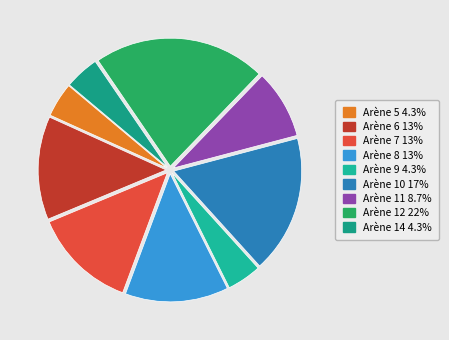

Approximately how many times larger is the value at Arène 8 compared to Arène 14?

3.0